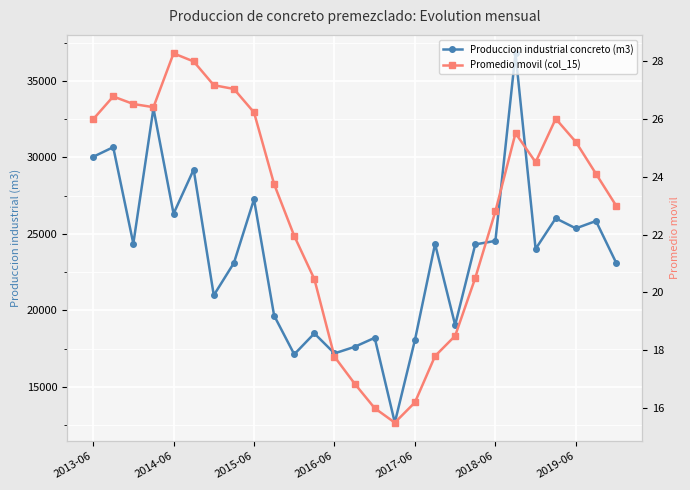

Reading right to left, transcribe all the data shown in this chart.

Produccion industrial concreto (m3): 23121.5	25840.8	25359.0	26019.2	24015.5	36806.1	24541.0	24311.0	19035.5	24341.1	18057.5	12653.2	18202.5	17610.4	17183.4	18489.9	17121.5	19654.8	27264.8	23098.3	20984.1	29205.3	26318.8	33207.7	24360.8	30669.7	30036.8
Promedio movil (col_15): 23.0	24.1	25.2	26.0	24.5	25.5	22.8	20.5	18.5	17.8	16.2	15.5	16.0	16.9	17.8	20.5	21.9	23.7	26.2	27.0	27.2	28.0	28.3	26.4	26.5	26.8	26.0